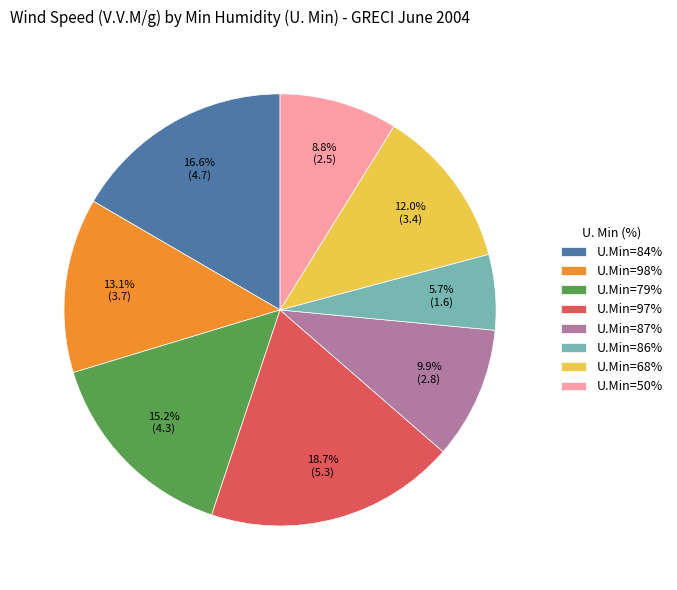

How many segments does this pie chart have?

8